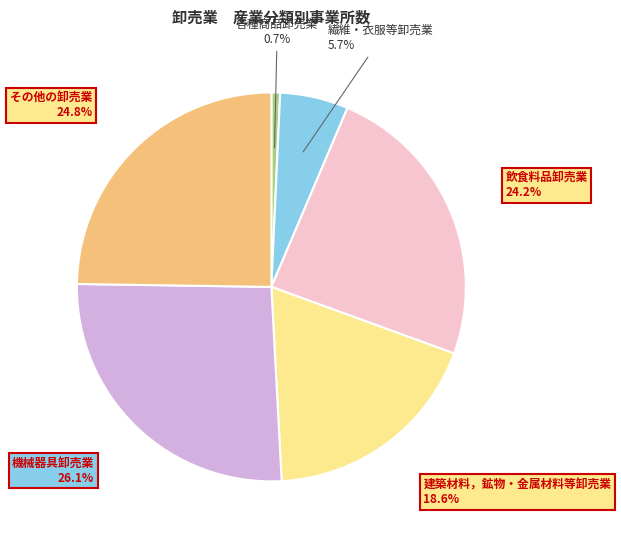

Is there any slice that represents more than half of the pie?

No